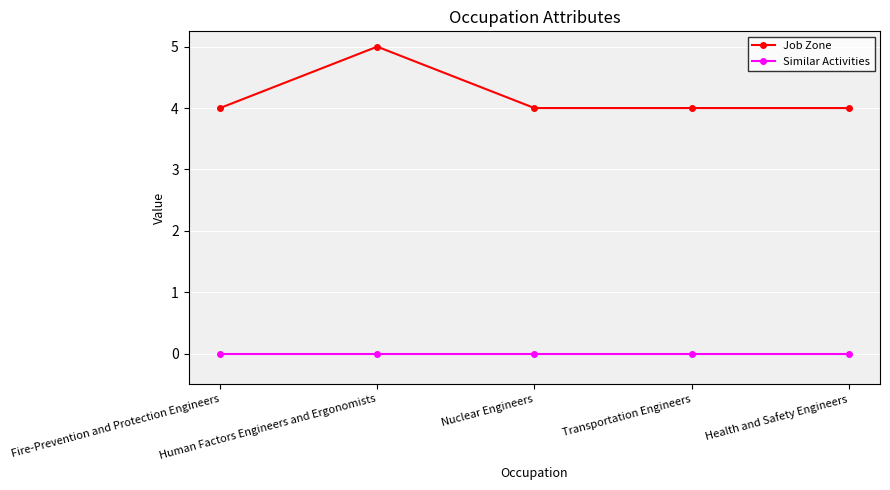

At which category does the chart reach its peak across all series?

Human Factors Engineers and Ergonomists